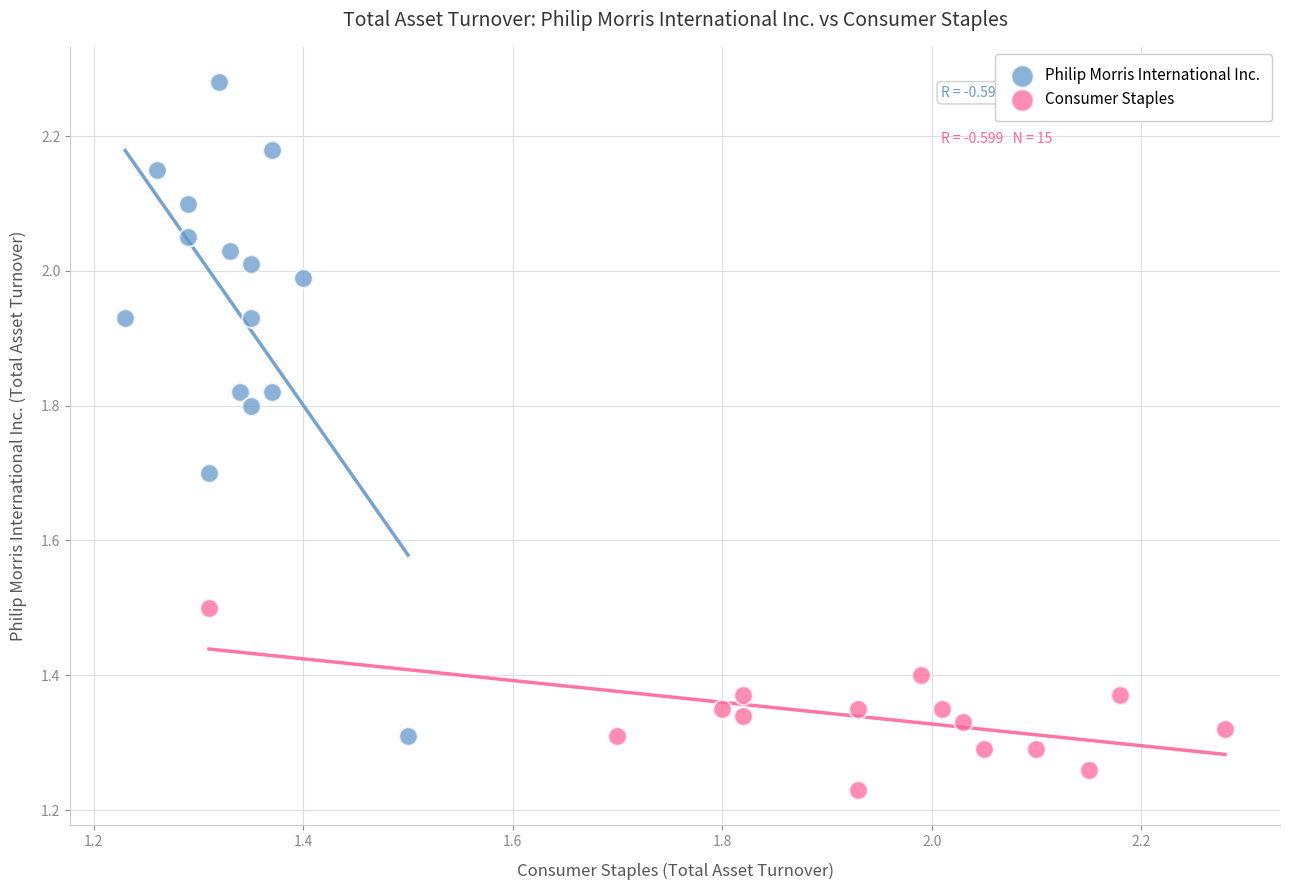

Which series contains the highest Y value?

Philip Morris International Inc.